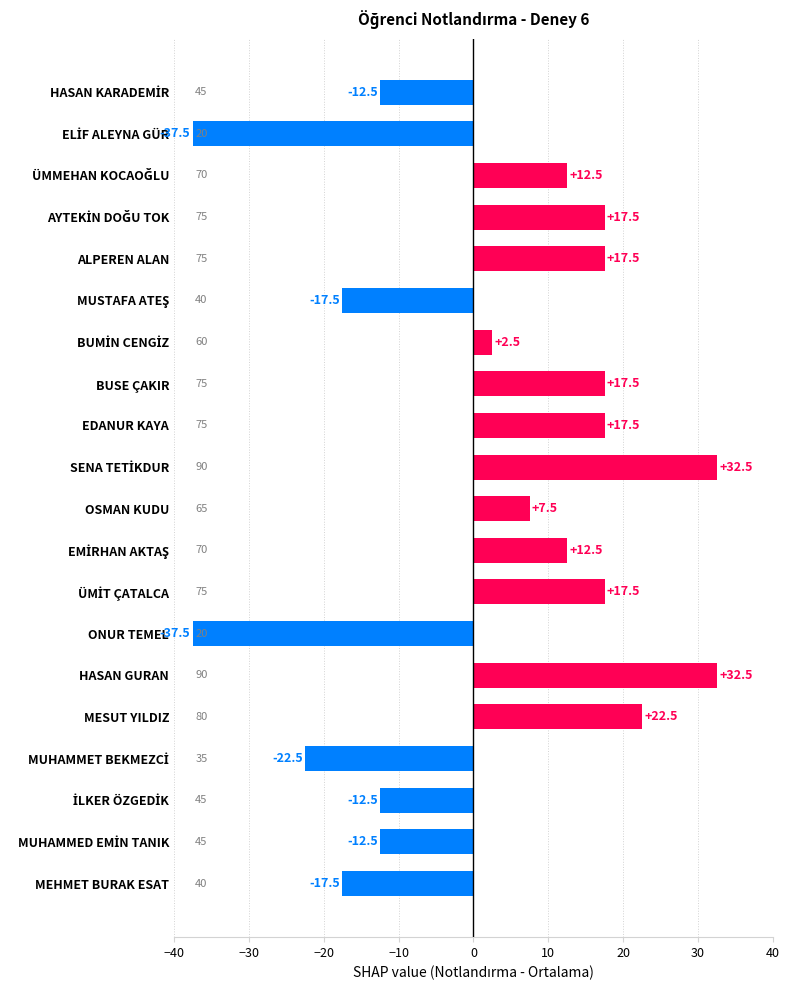

What value does the data have at HASAN GURAN?

32.5